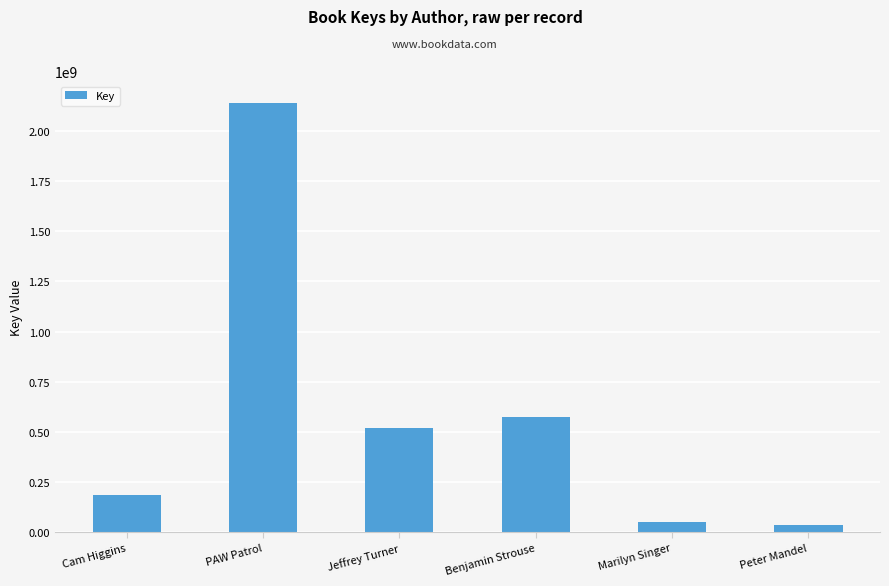

The value at Marilyn Singer is 49665609. True or false?

True